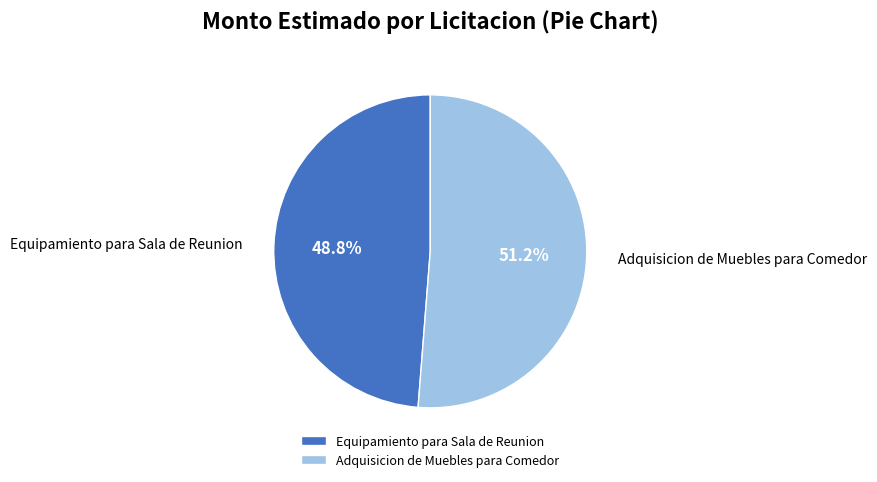

Which slice represents more than half of the pie?

Adquisicion de Muebles para Comedor